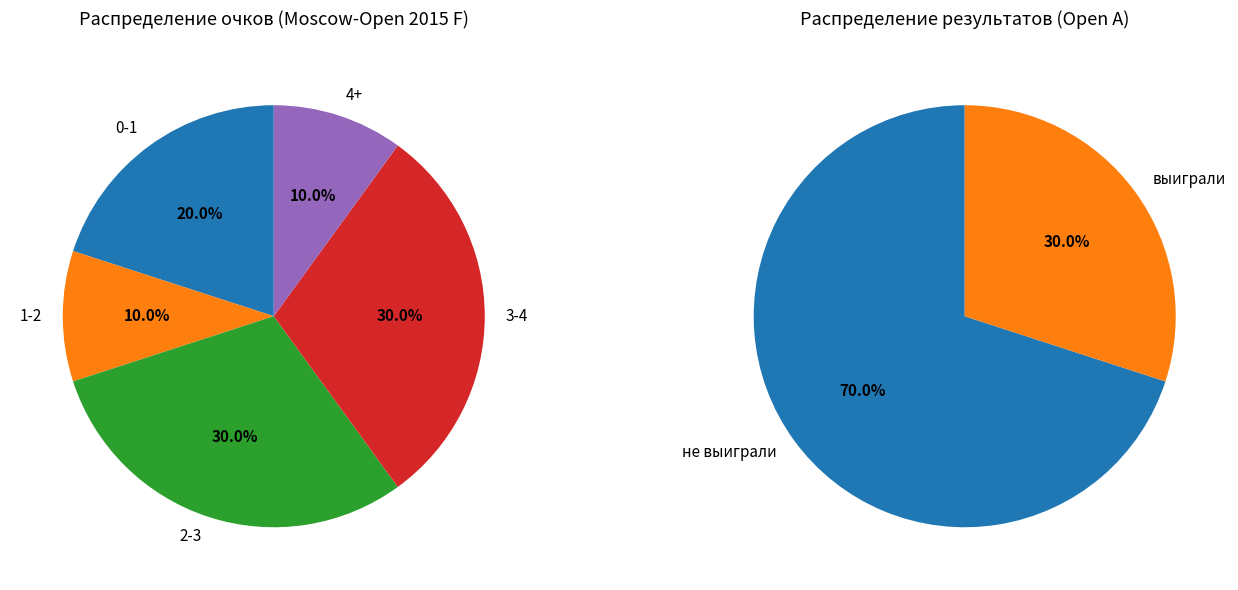

What portion of the pie excludes bye?

100.0%